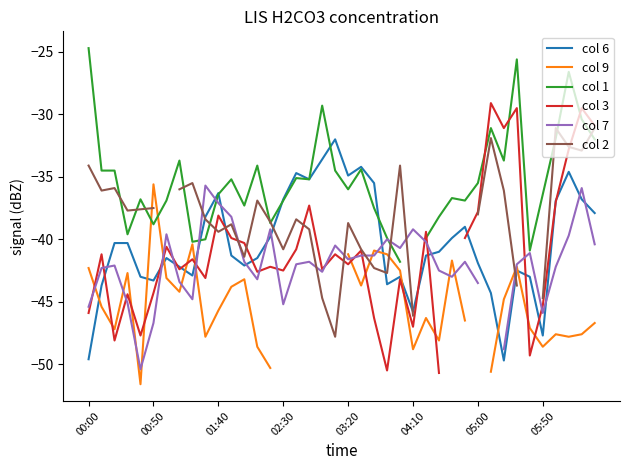

Which series has the largest total across all categories?

col 6